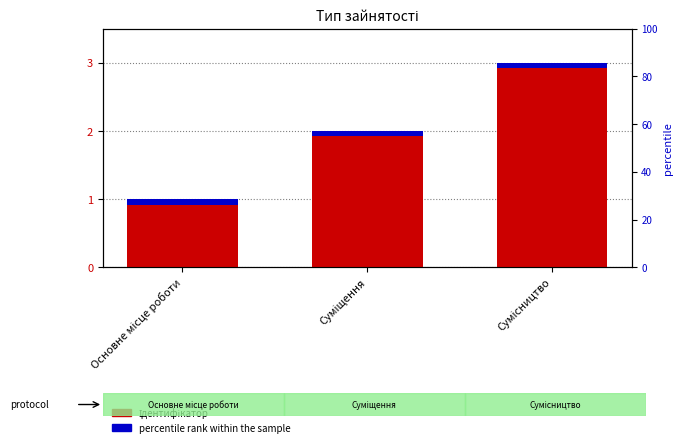

How many data points are less than 2?

1